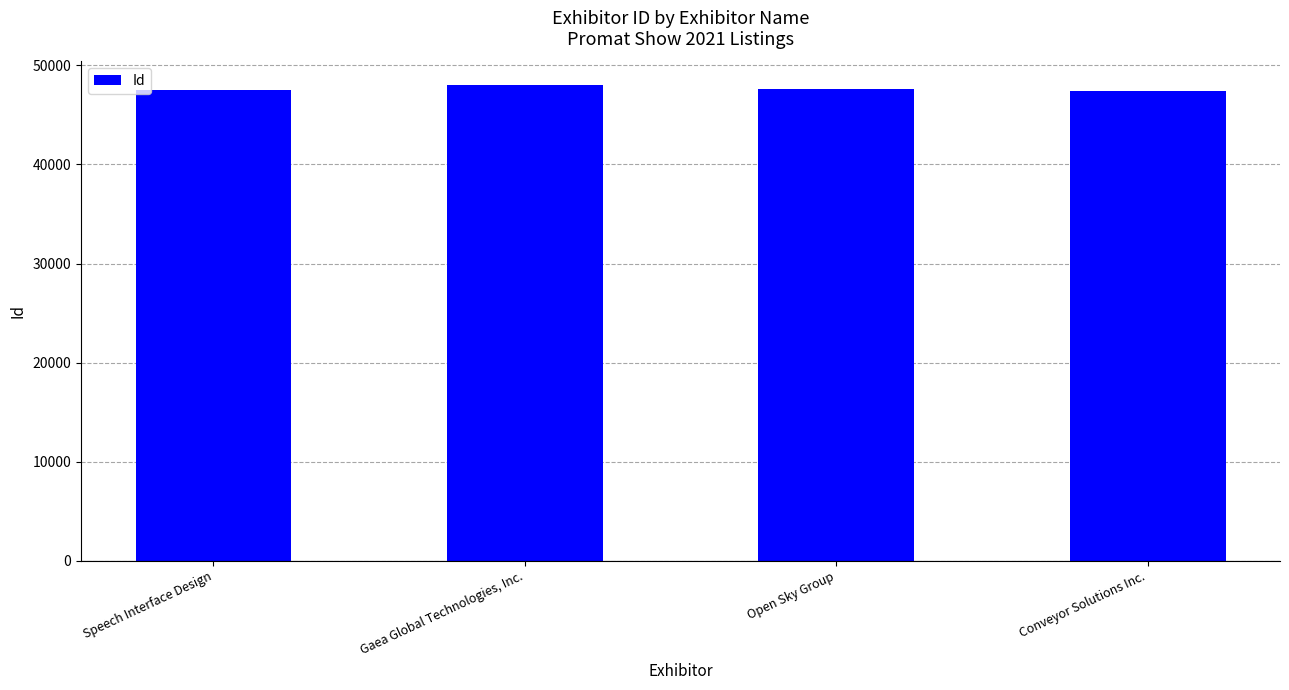

True or false: the data shows 47528 at Speech Interface Design.

True